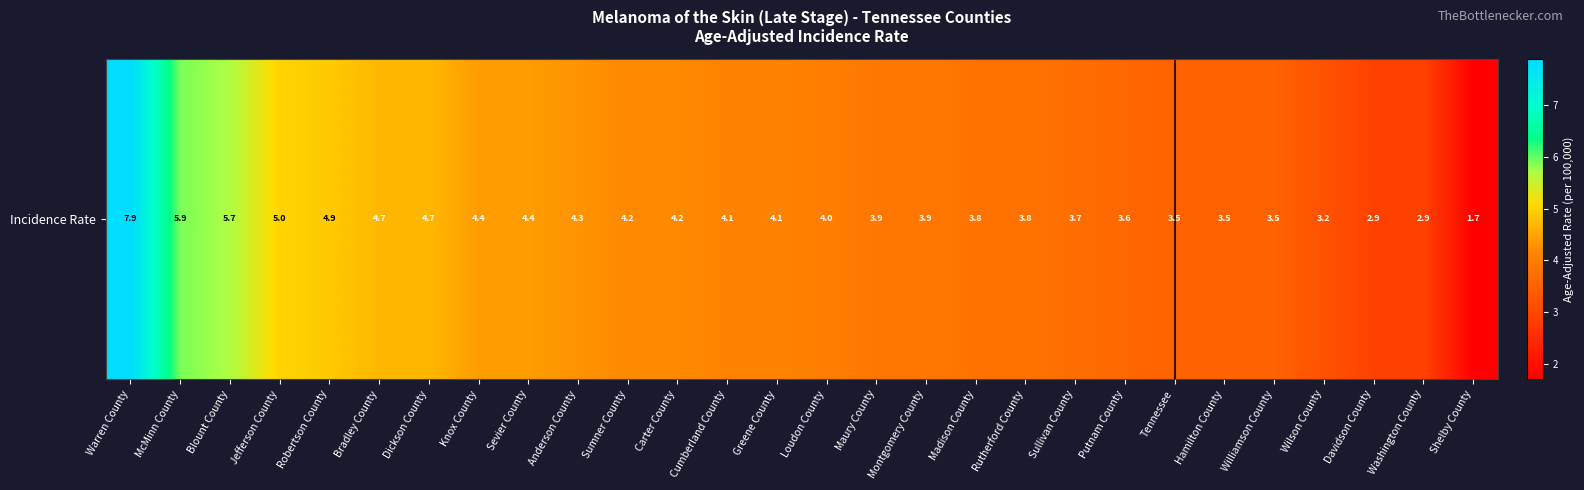

Reading left to right, extract all data points from this chart.

7.9	5.9	5.7	5.0	4.9	4.7	4.7	4.4	4.4	4.3	4.2	4.2	4.1	4.1	4.0	3.9	3.9	3.8	3.8	3.7	3.6	3.5	3.5	3.5	3.2	2.9	2.9	1.7